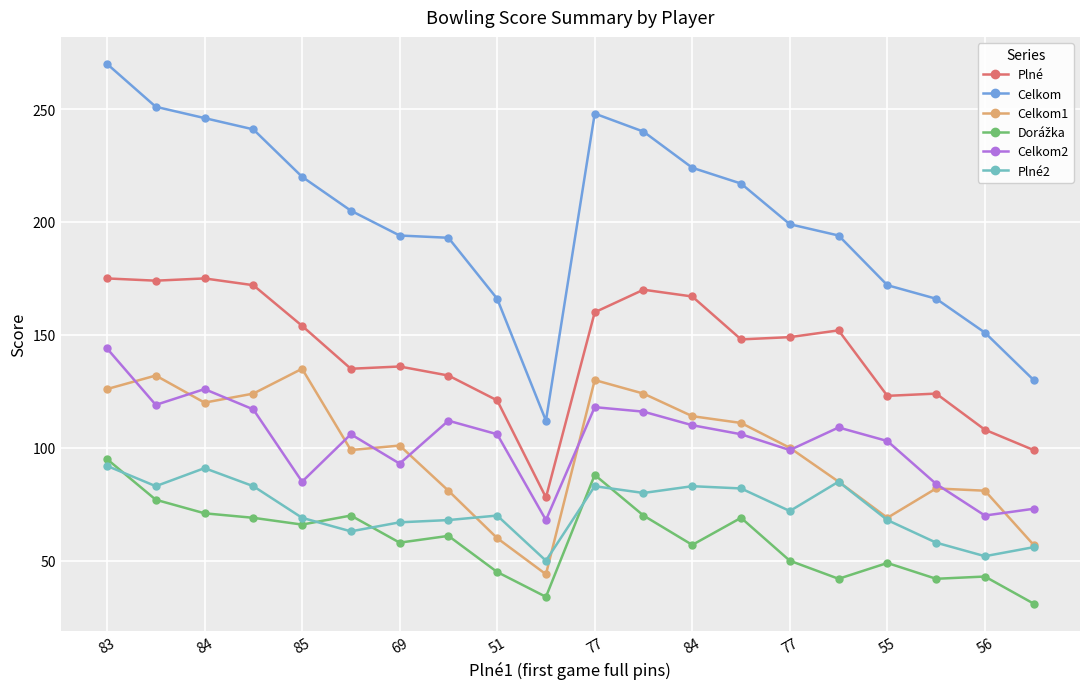

What is the maximum value shown in the chart?

270